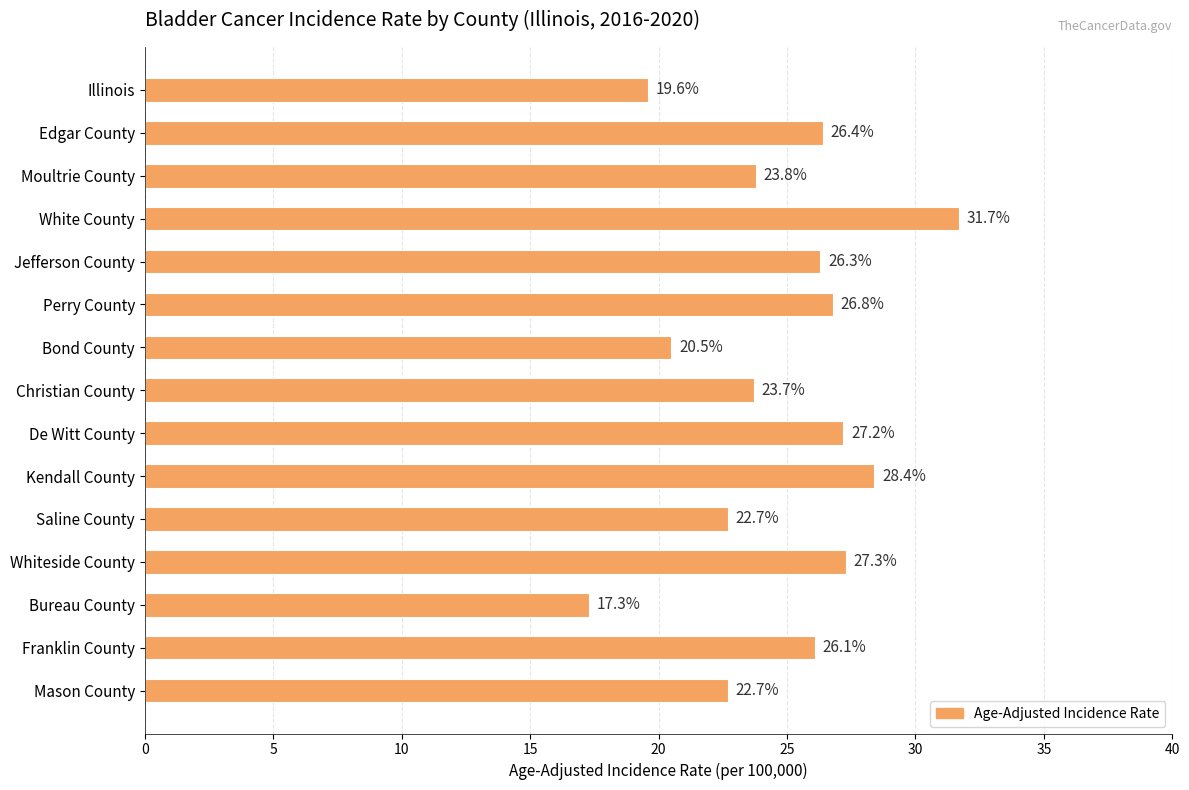

How many data points does each series have?

15